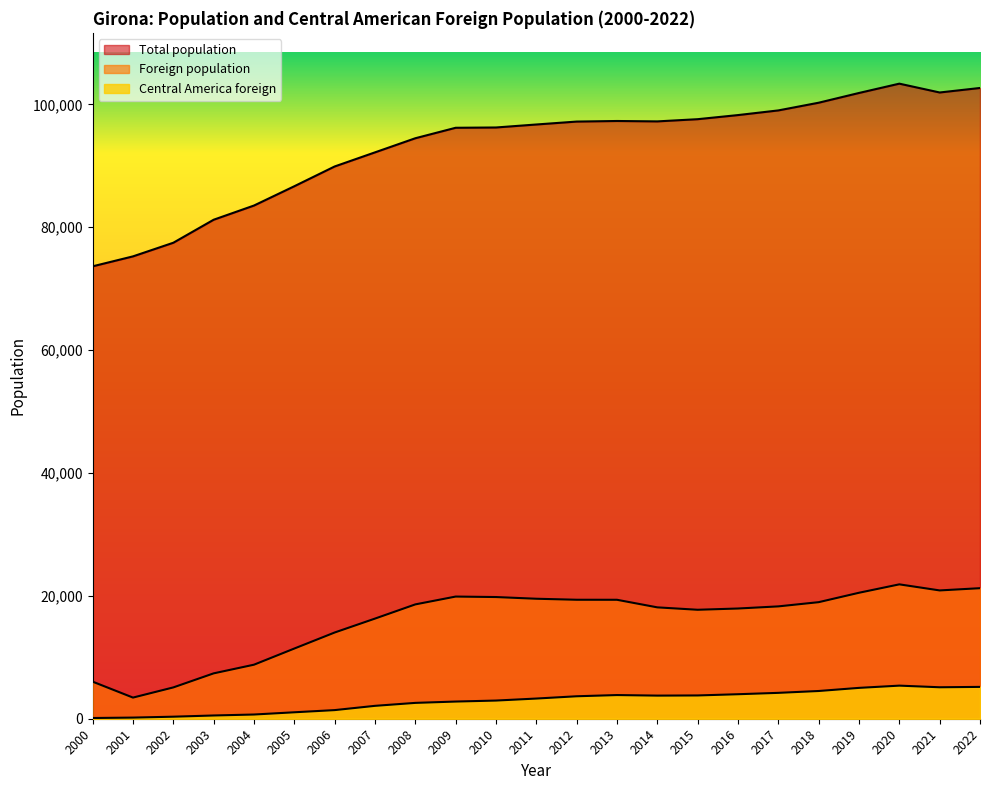

What is the average value of the Central America foreign series?

2892